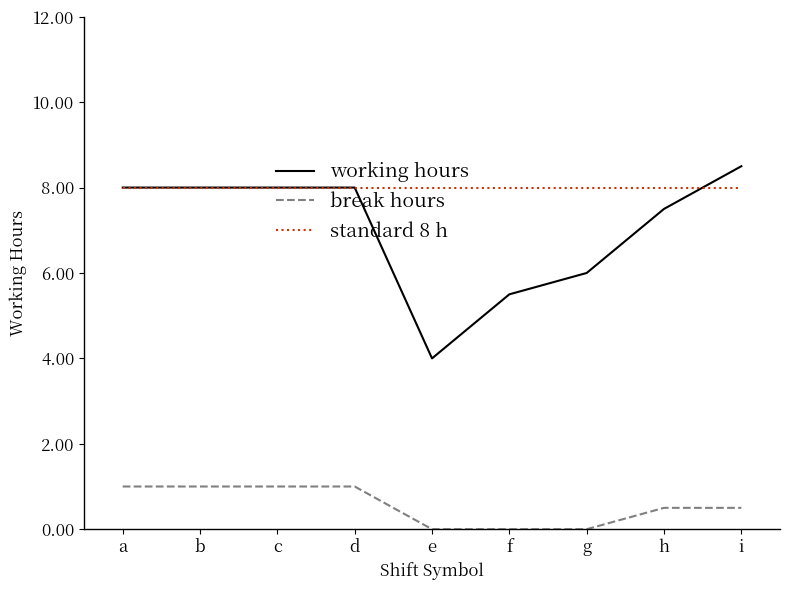

Is this an area chart (filled region under the line)?

No